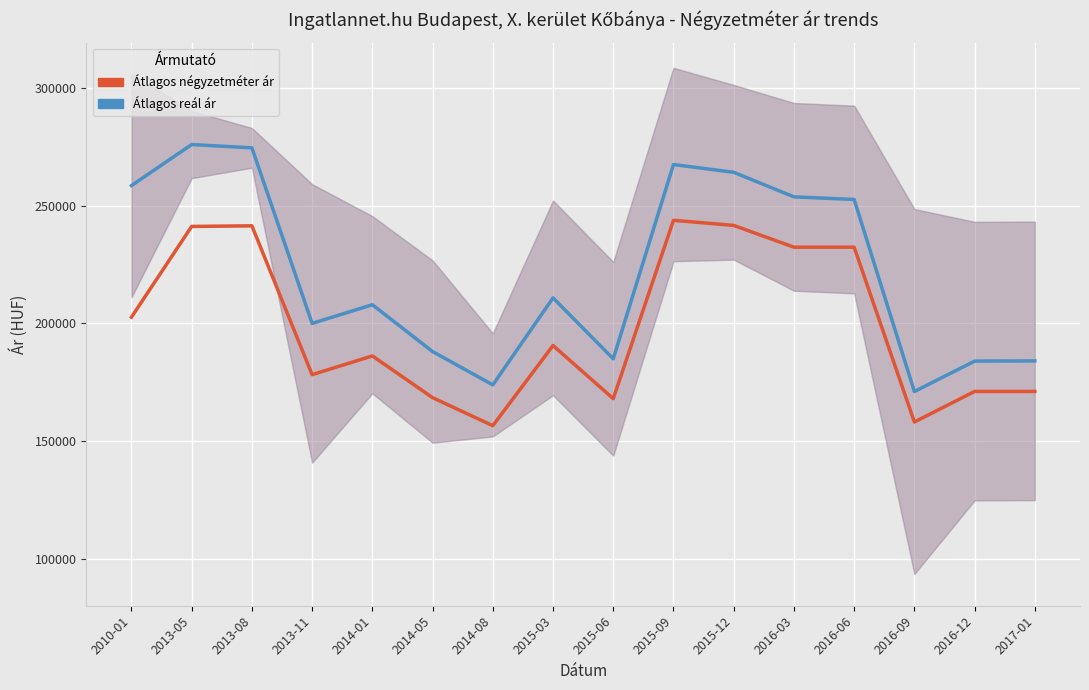

Which series has the largest range (max minus min)?

Átlagos reál ár